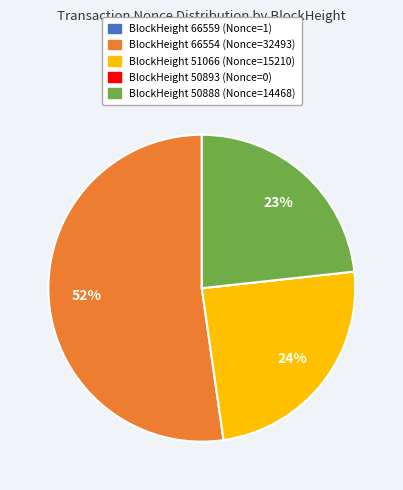

To the nearest percent, what is the average slice percentage?

20%